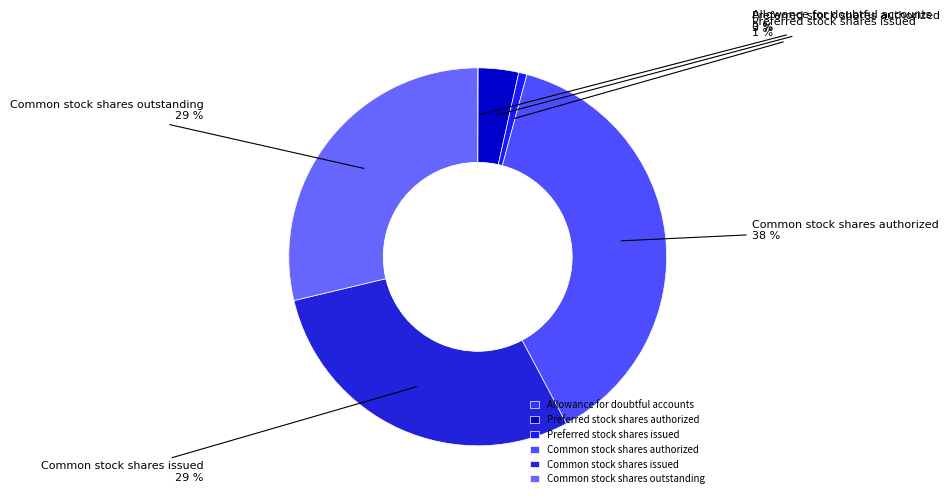

Which has a higher value, Common stock shares authorized or Preferred stock shares issued?

Common stock shares authorized